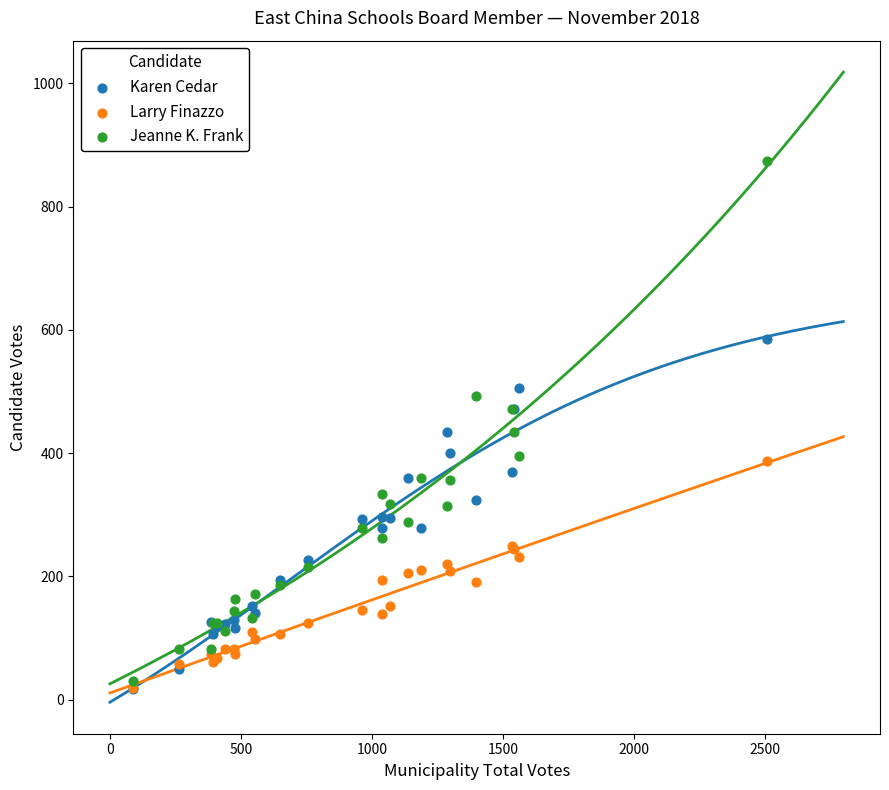

Which series contains the highest Y value?

Jeanne K. Frank